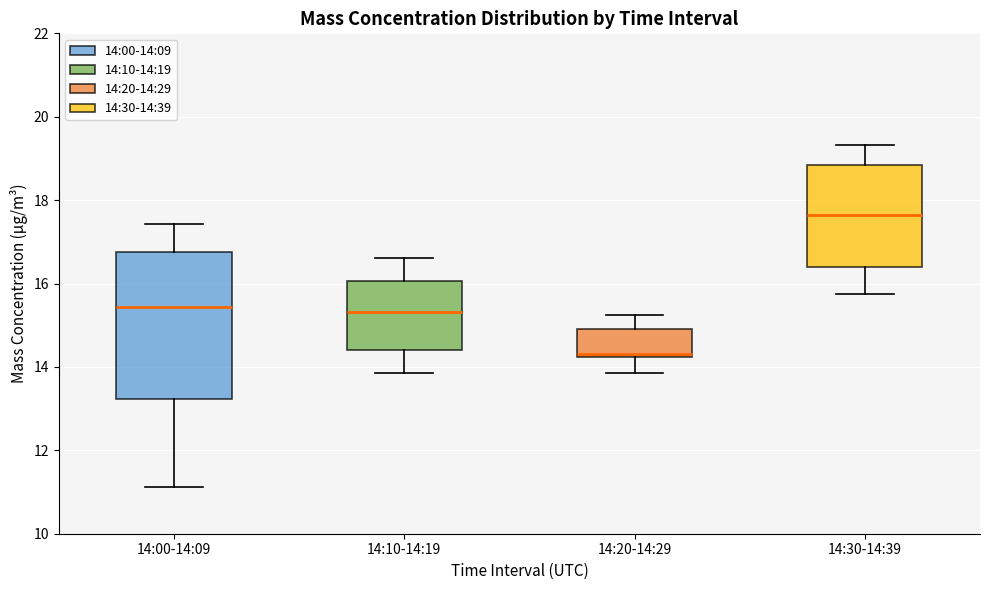

Which box is the tallest, from its lower edge to its upper edge?

14:00-14:09